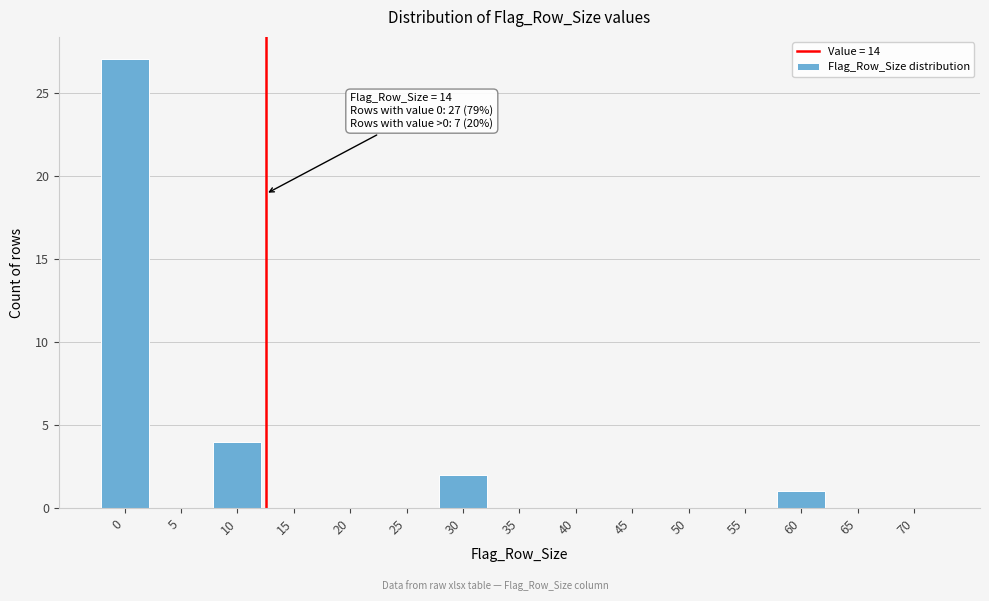

Reading right to left, extract all data points from this chart.

70=0	65=0	60=1	55=0	50=0	45=0	40=0	35=0	30=2	25=0	20=0	15=0	10=4	5=0	0=27